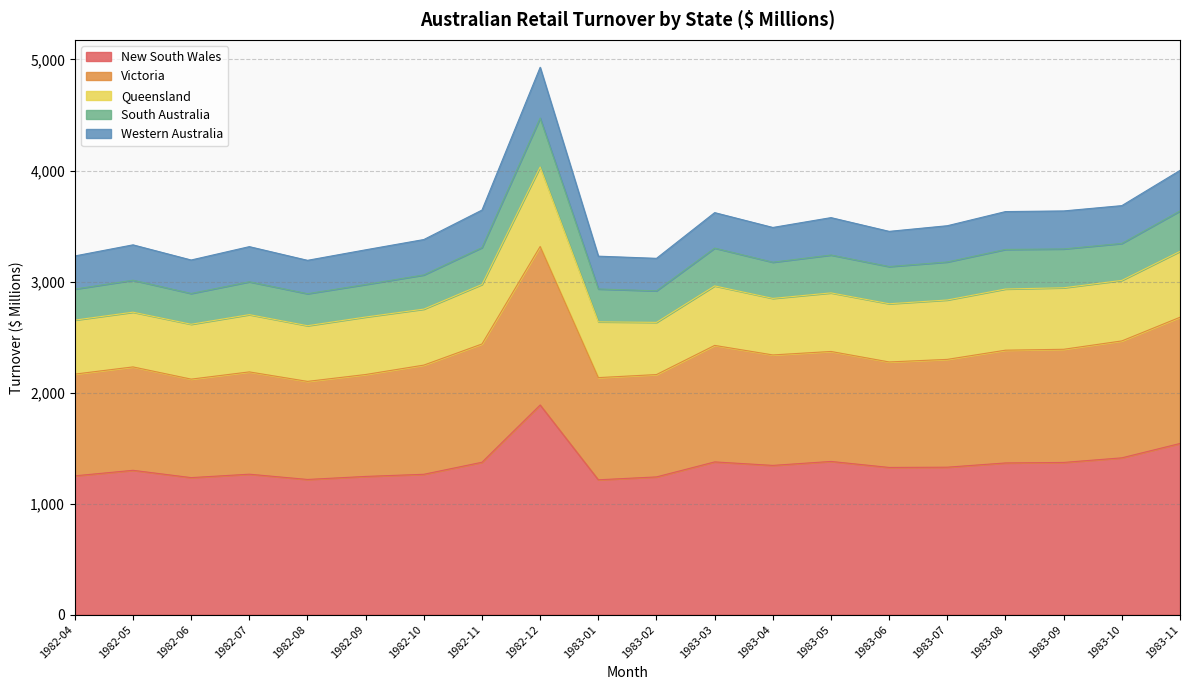

True or false: Victoria has a value of 3047.8 at 1983-06.

False